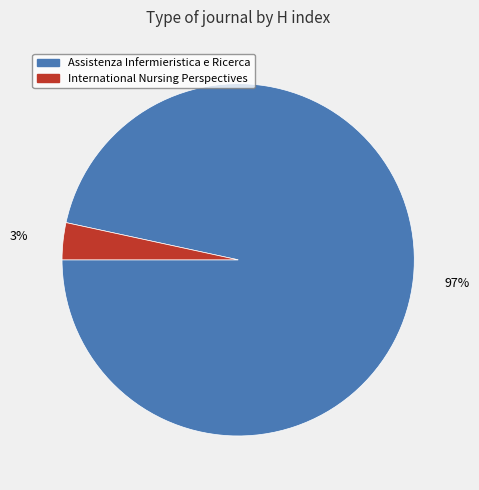

Which has a higher value, International Nursing Perspectives or Assistenza Infermieristica e Ricerca?

Assistenza Infermieristica e Ricerca